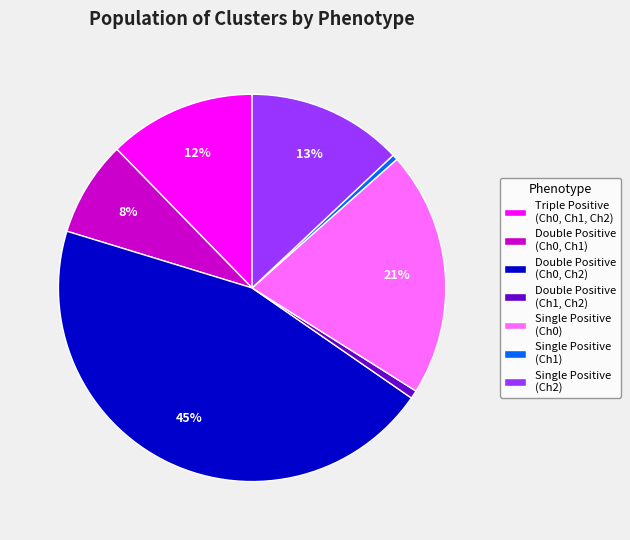

To the nearest percent, what is the combined percentage of Double Positive (Ch1, Ch2) and Double Positive (Ch0, Ch1)?

9%